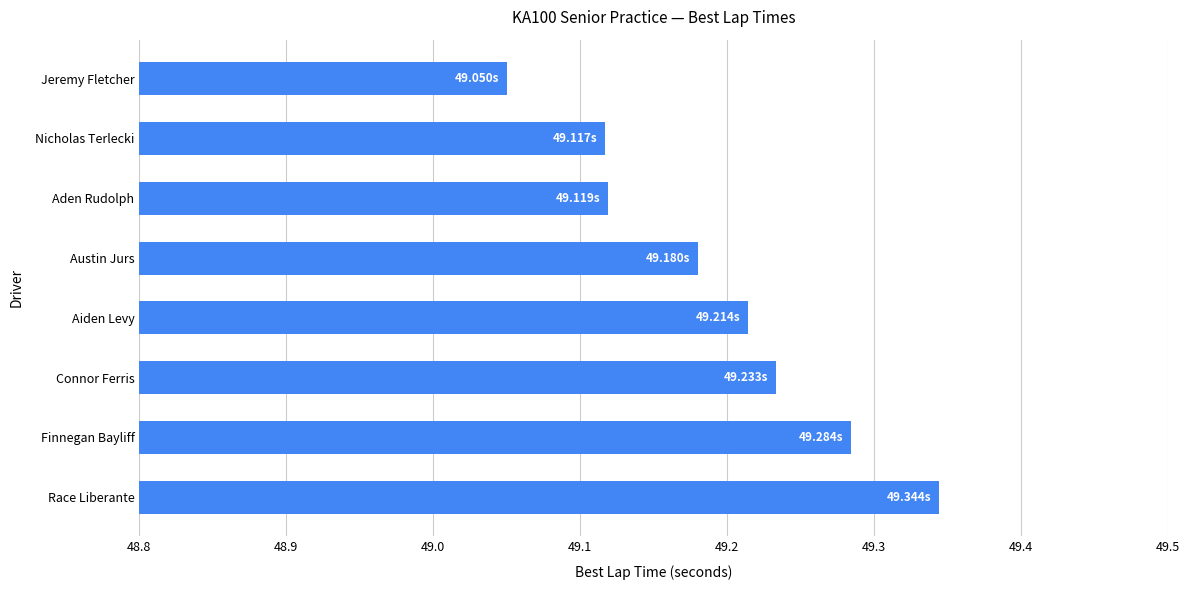

What is the ratio of the value at Austin Jurs to the value at Finnegan Bayliff?

1.0